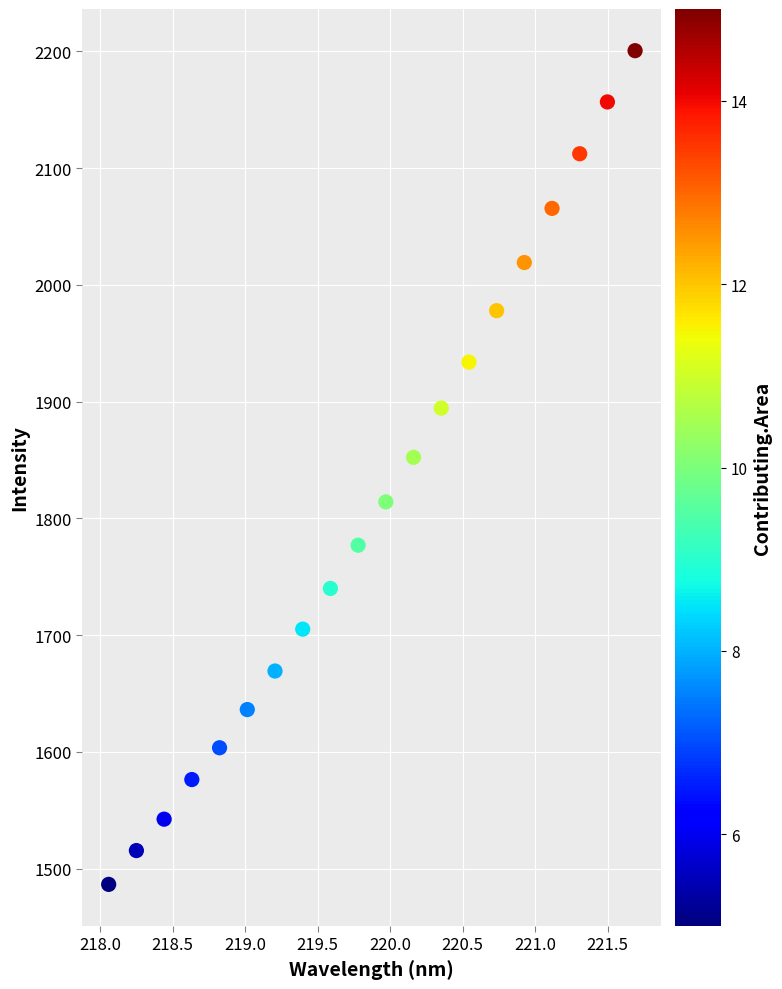

What is the range of Y values (max minus min)?

714.1